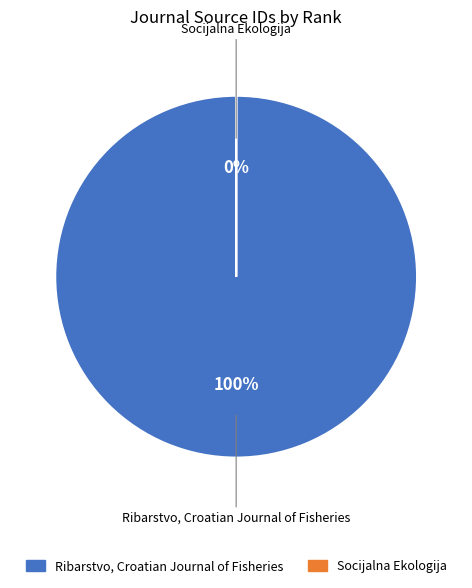

What percentage is the Ribarstvo (Rank 1) slice, to the nearest percent?

100%